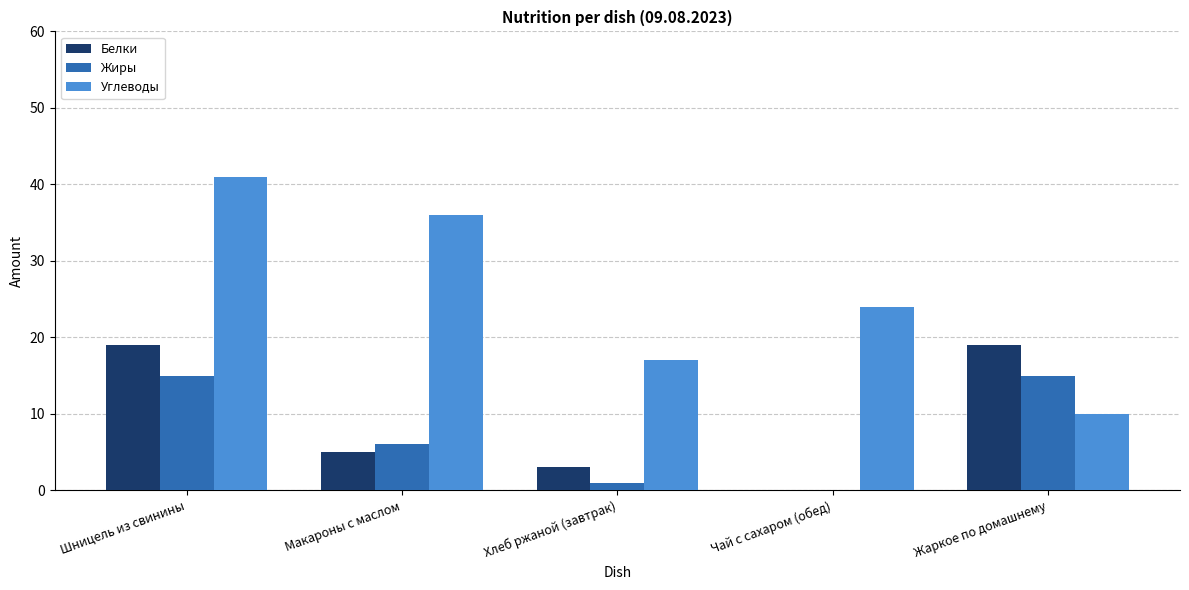

What is the greatest value displayed?

41